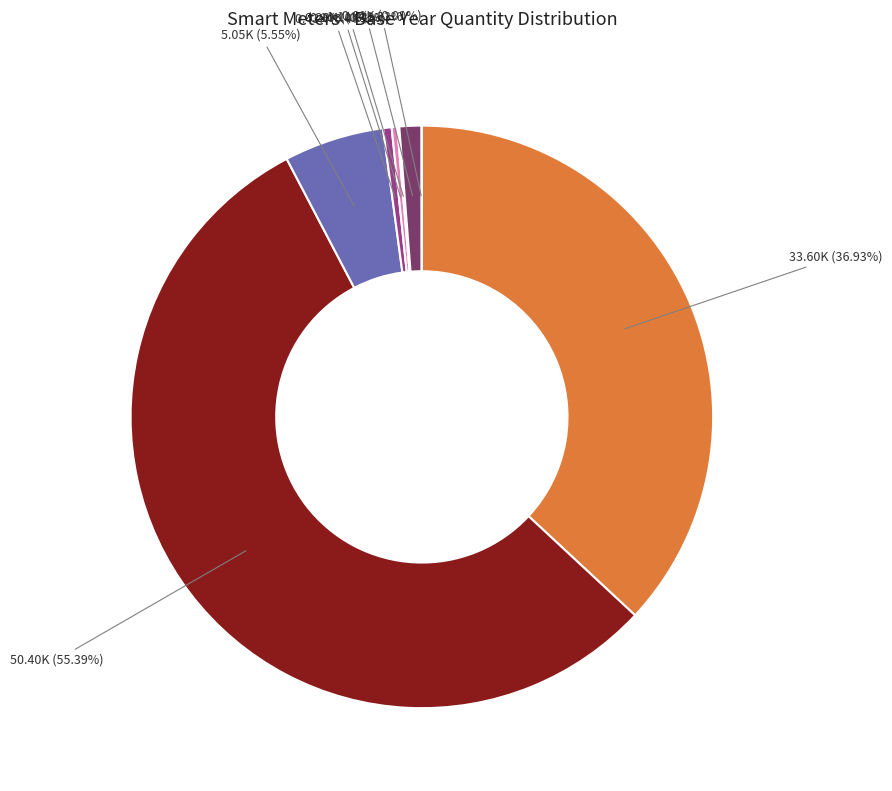

How many segments does this pie chart have?

8